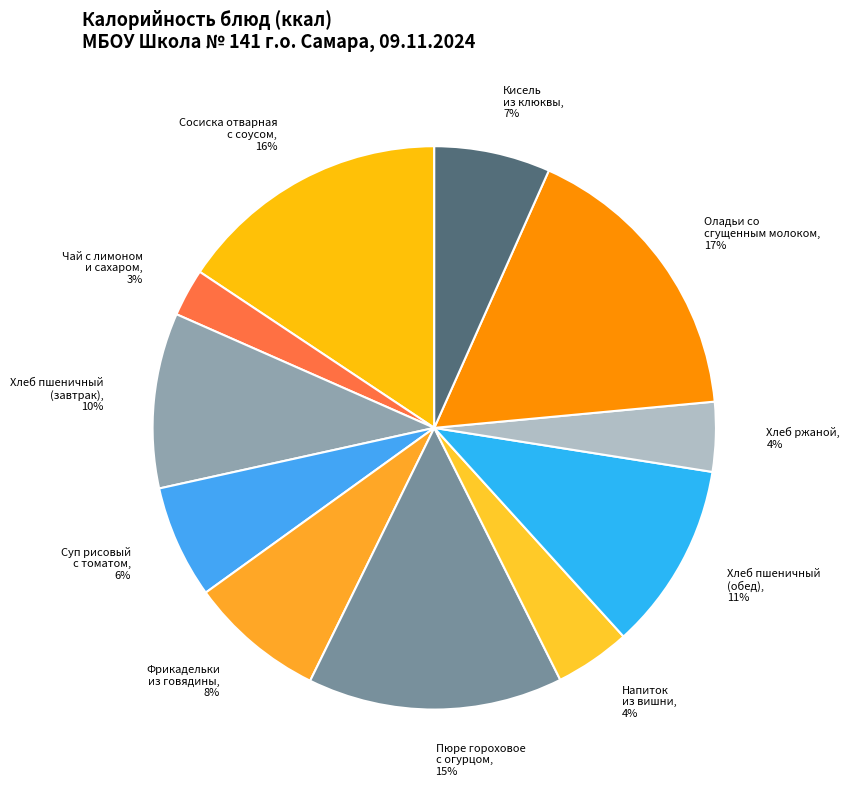

To the nearest percent, what is the average slice percentage?

9%